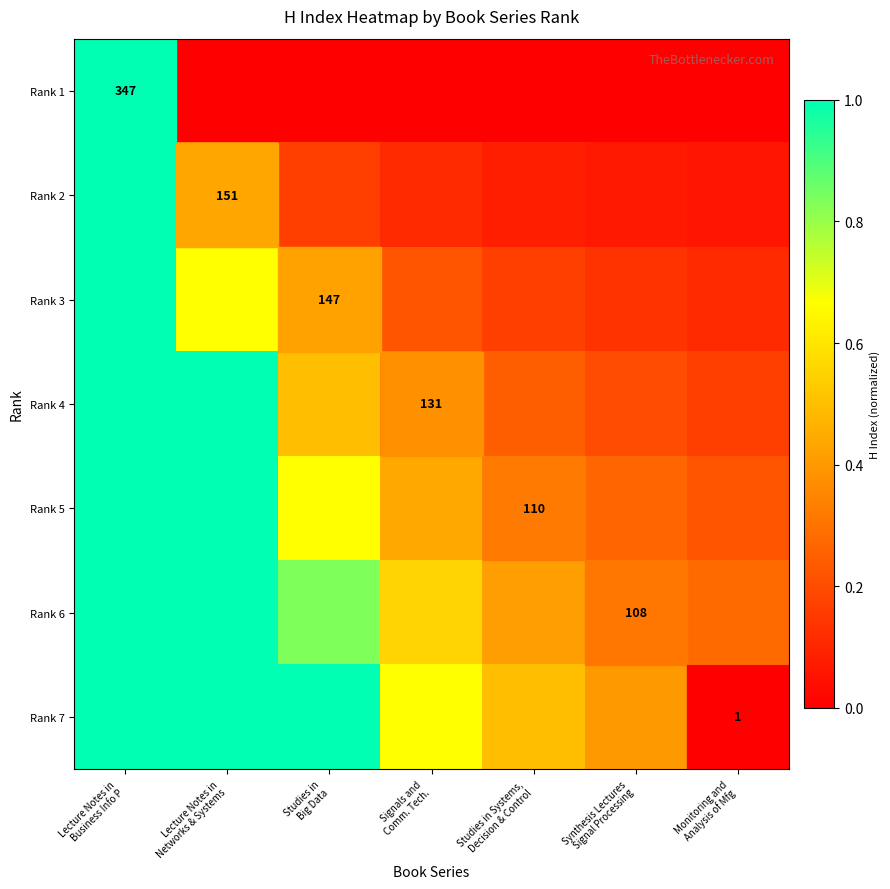

At how many categories does at least one series exceed 0?

7